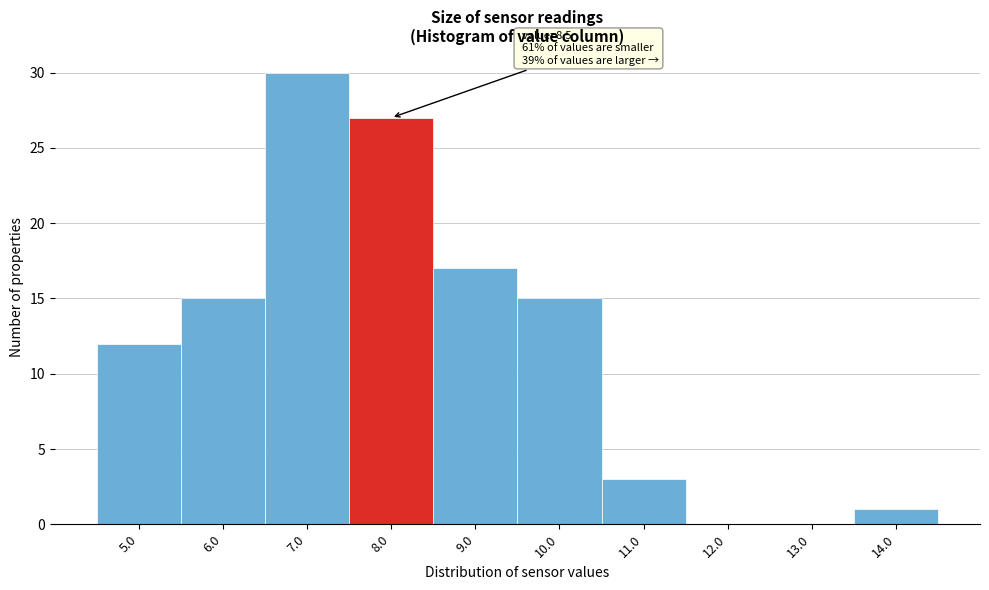

Reading left to right, extract all data points from this chart.

5.0=12	6.0=15	7.0=30	8.0=27	9.0=17	10.0=15	11.0=3	12.0=0	13.0=0	14.0=1